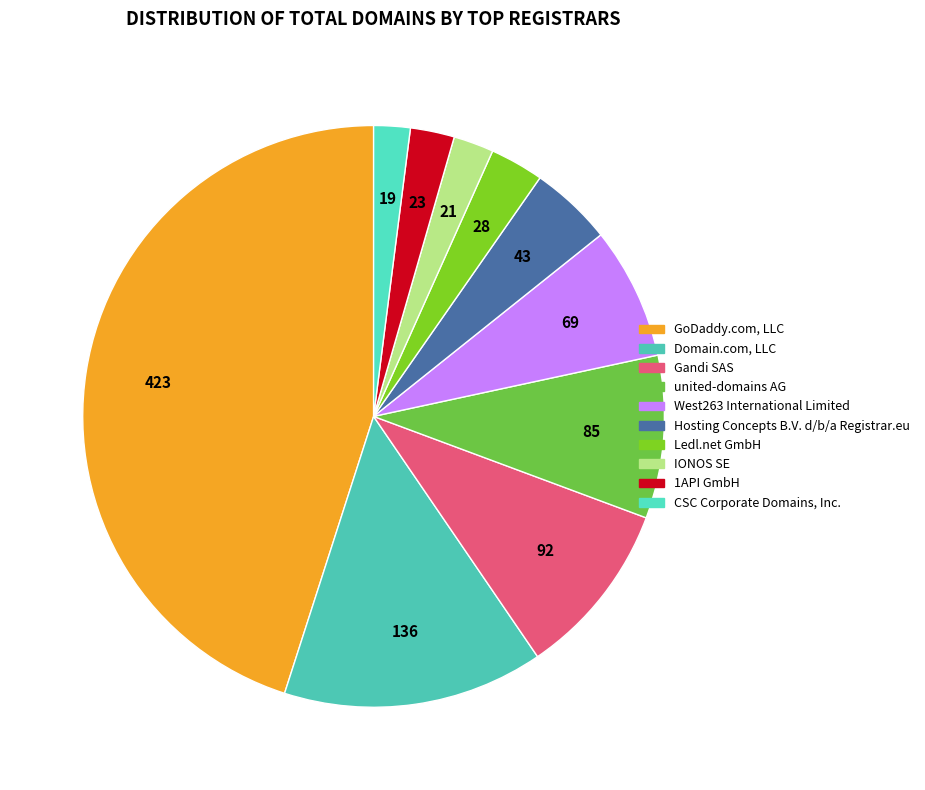

To the nearest percent, what is the difference between the Domain.com, LLC and Ledl.net GmbH slice percentages?

12%